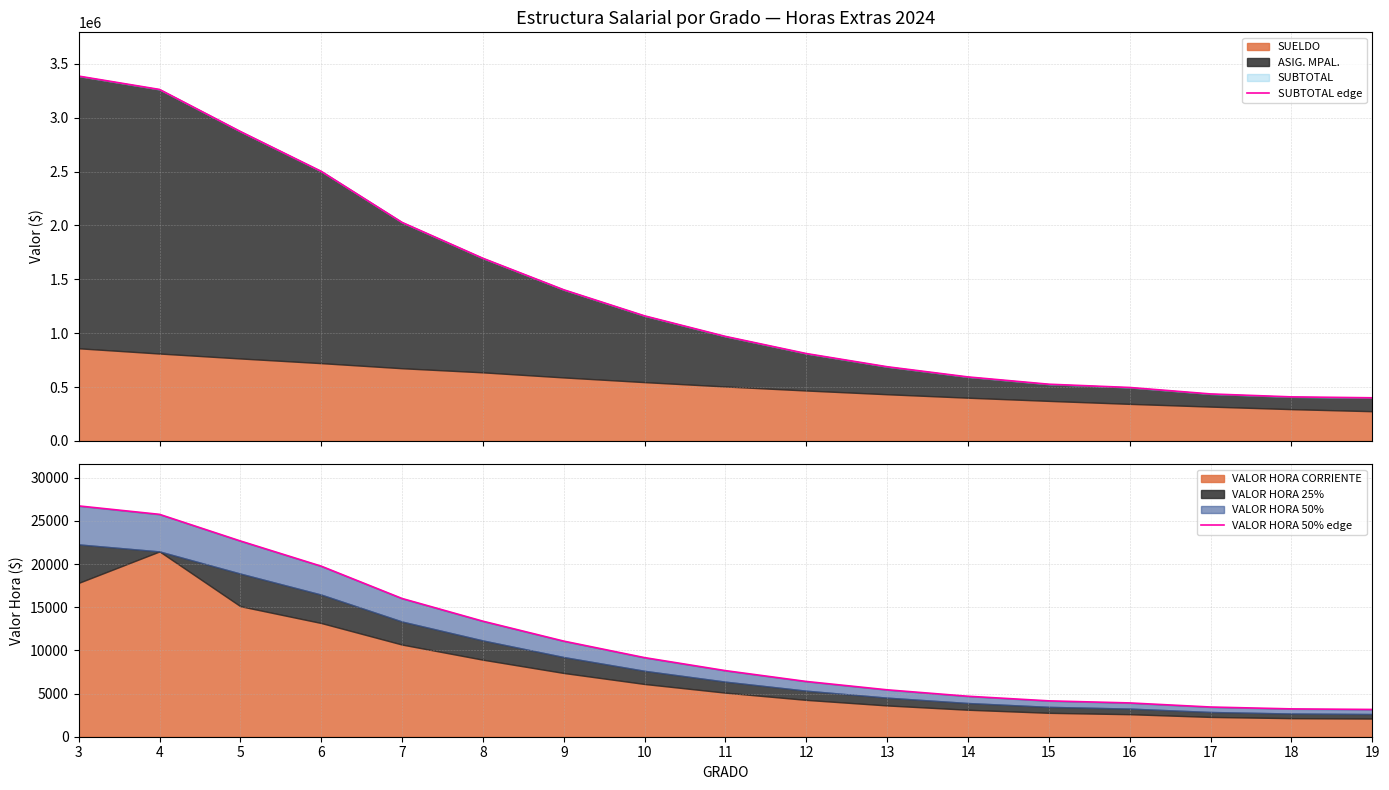

Reading left to right, what are all the values shown in this chart?

SUBTOTAL edge: 3386714	3262821	2872393	2502492	2028304	1695266	1402768	1160517	969815	810685	688249	593659	526046	495718	435767	408496	399911
VALOR HORA 50% edge: 26738	25760	22677	19757	16013	13383	11075	9162	7656	6401	5433	4688	4154	3914	3441	3225	3158